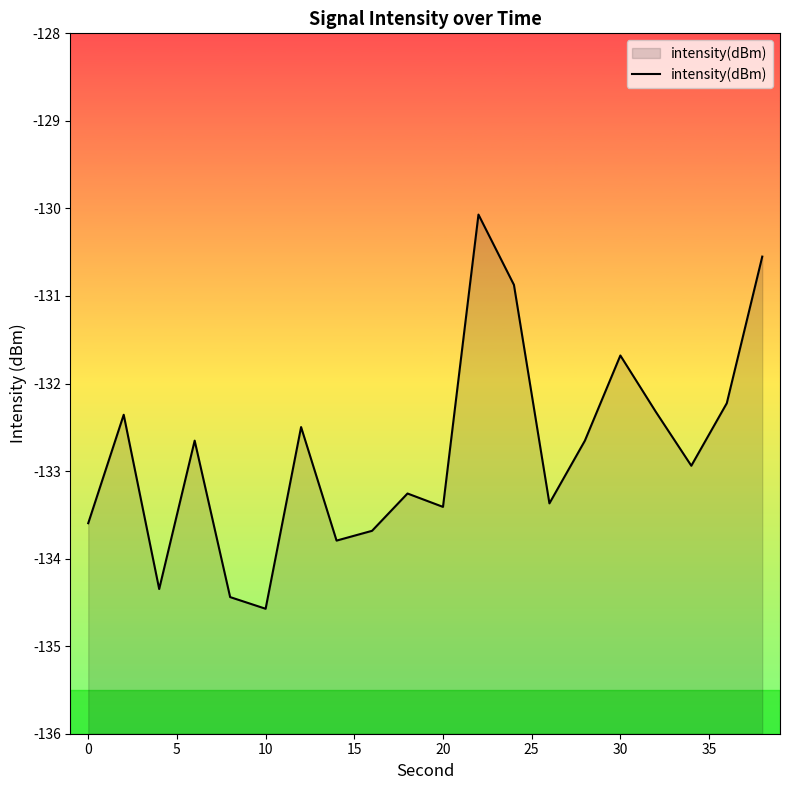

What is the smallest value displayed?

-134.6